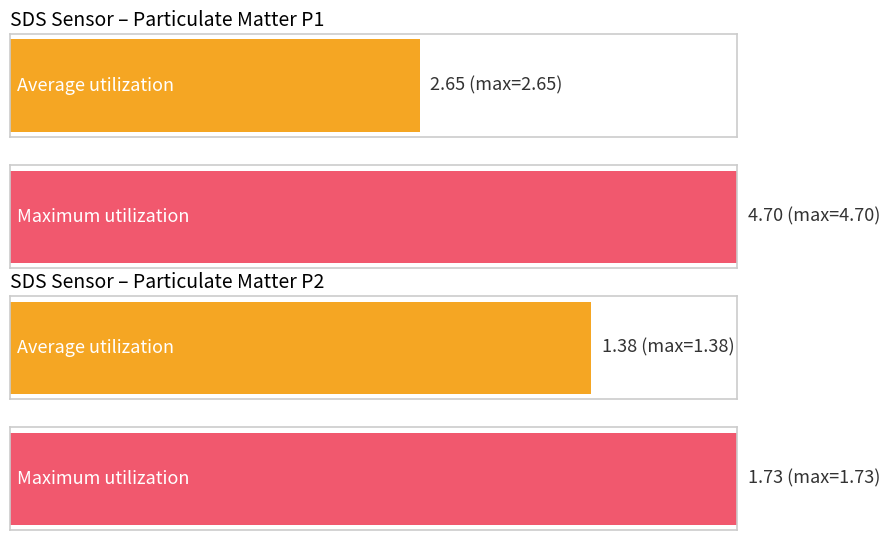

Count the number of data series in this chart.

4